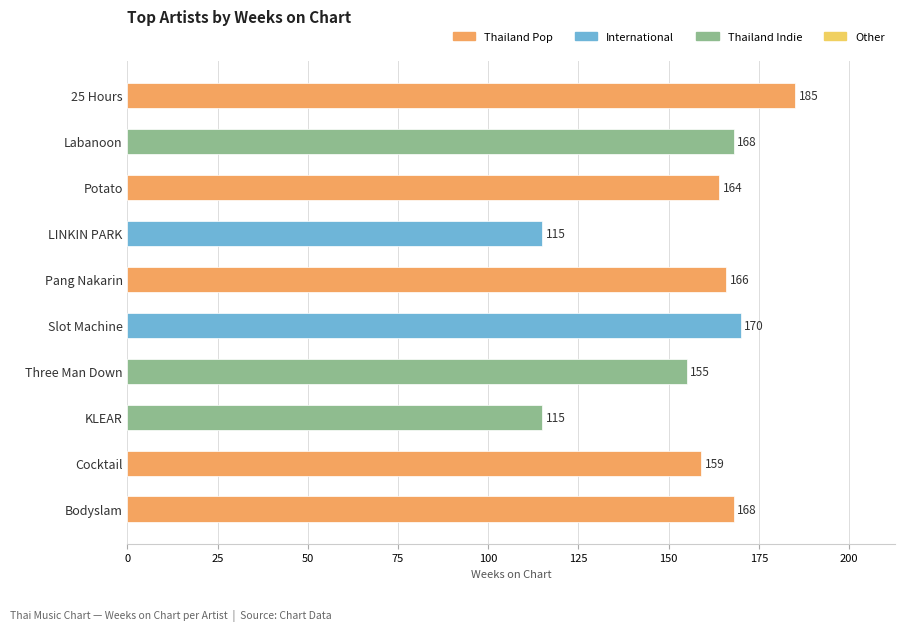

What is the greatest value displayed?

185